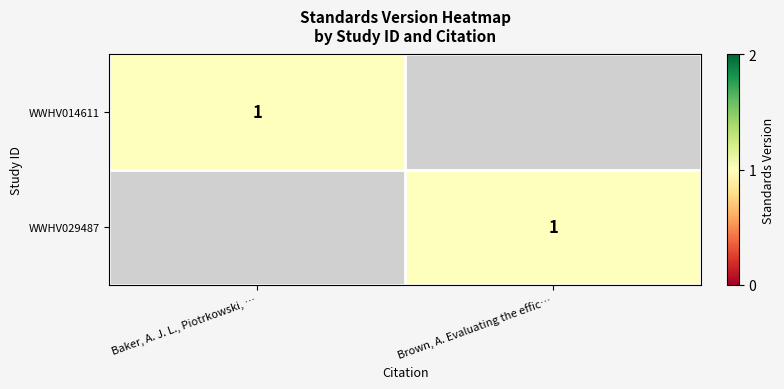

The value of WWHV014611 at Baker, A. J. L., Piotrkowski, … is 1. True or false?

True